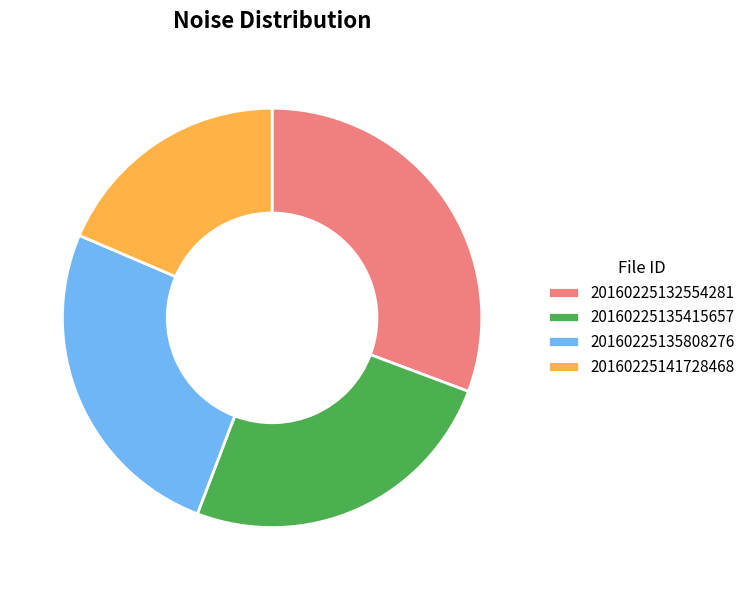

The 20160225135415657 slice represents 25% of the pie. True or false?

True